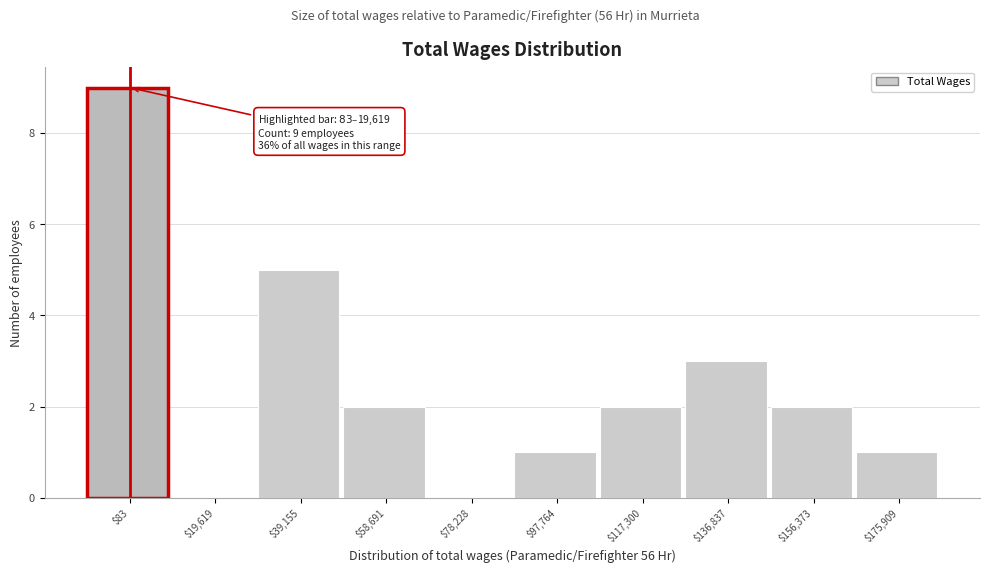

What is the sum of all values?

25